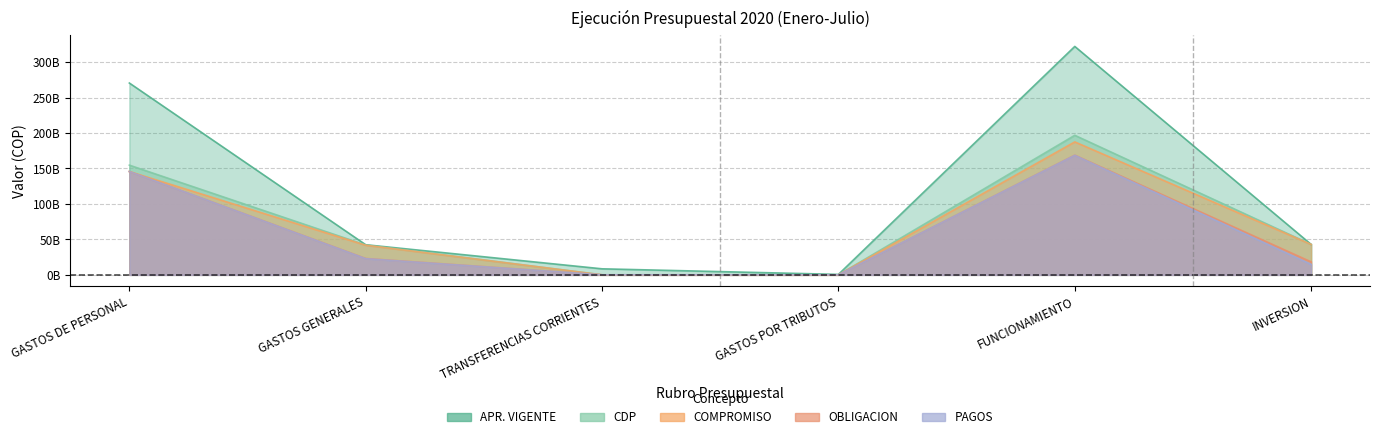

List the series in order of their peak value, lowest first.

PAGOS, OBLIGACION, COMPROMISO, CDP, APR. VIGENTE